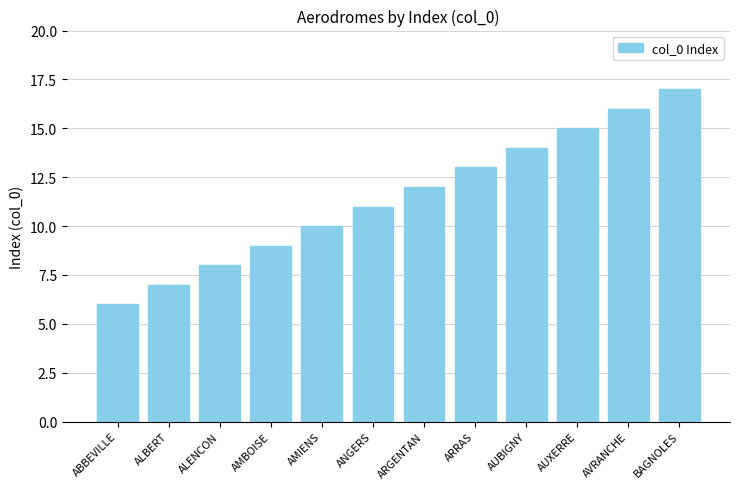

List the labels in order of value, largest first.

BAGNOLES, AVRANCHE, AUXERRE, AUBIGNY, ARRAS, ARGENTAN, ANGERS, AMIENS, AMBOISE, ALENCON, ALBERT, ABBEVILLE